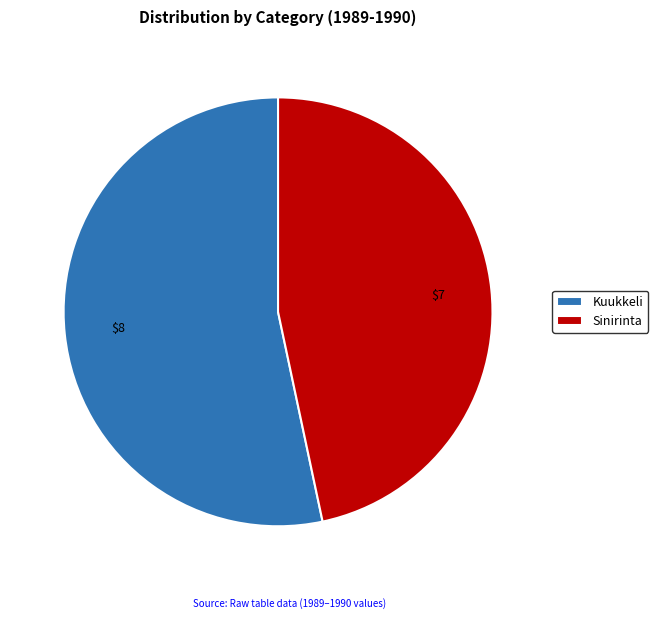

Does Sinirinta account for over 50% of the chart?

No